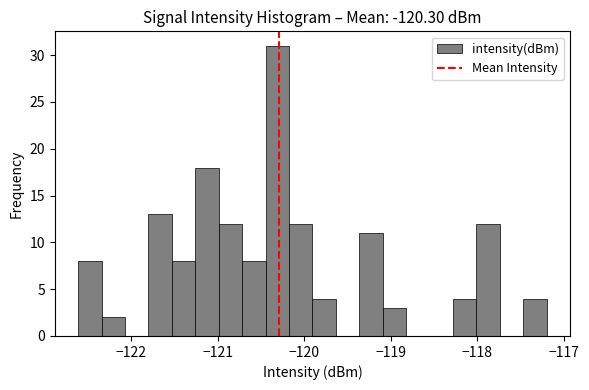

Around what value on the x-axis is the tallest bar? Give the approximate position of its centre, as read against the axis.

-120.3